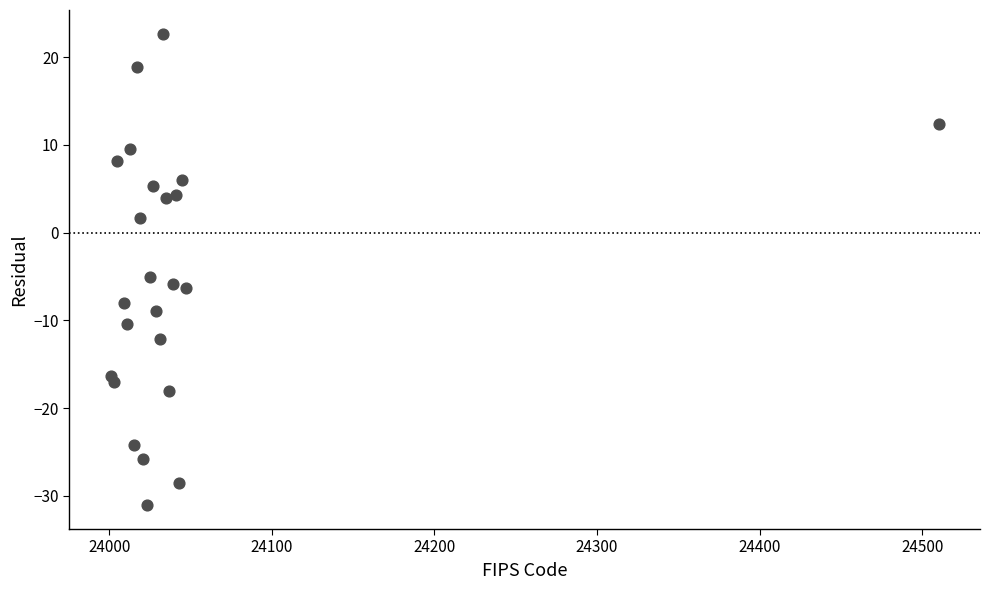

What is the range of Y values (max minus min)?

53.8